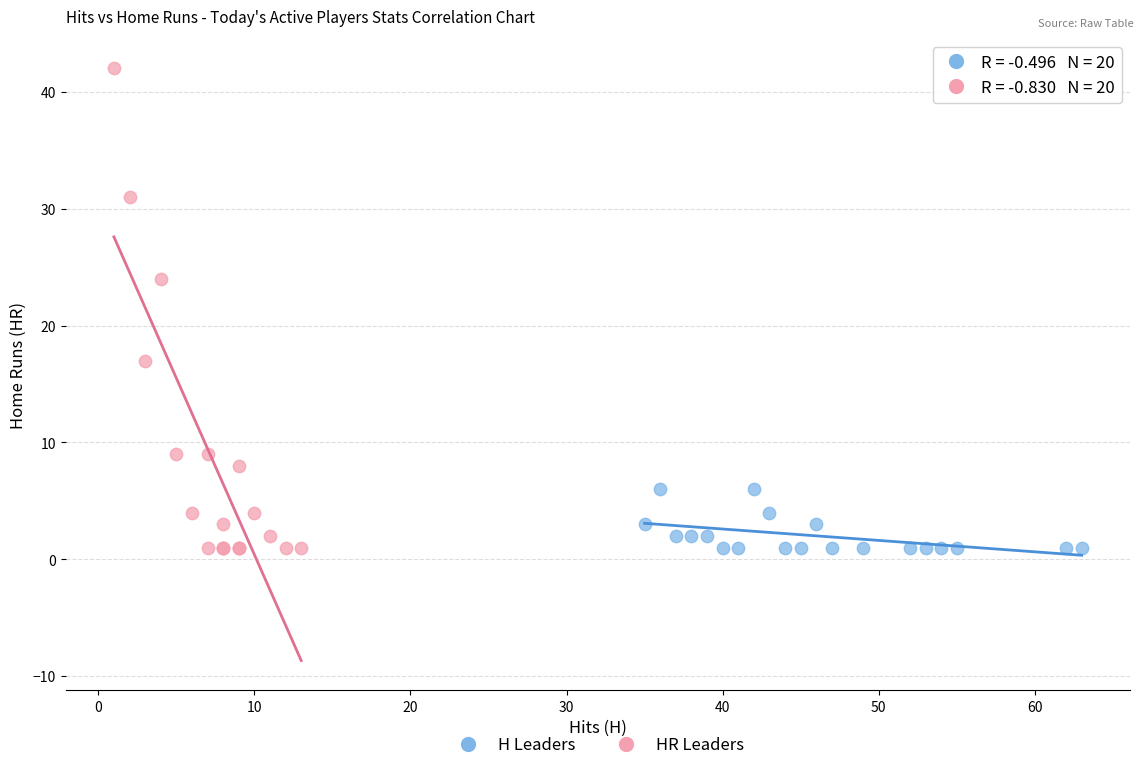

Which series has the widest spread of Y values?

HR Leaders